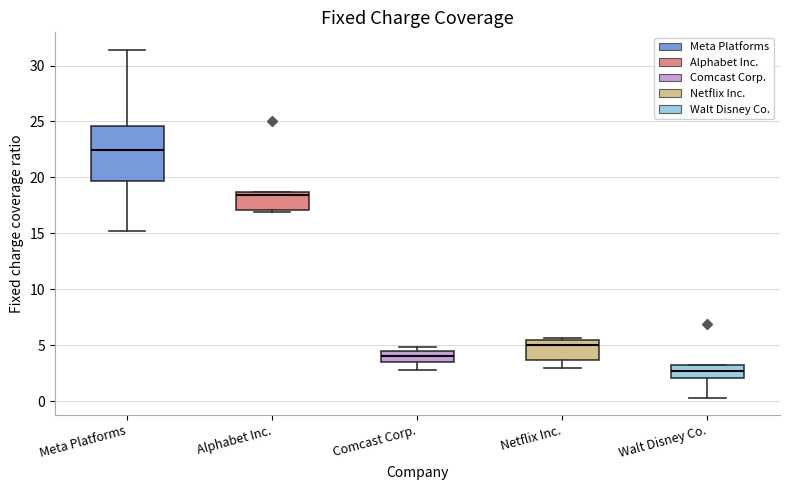

Comparing the boxes themselves (not the whiskers), which one is the tallest?

Meta Platforms